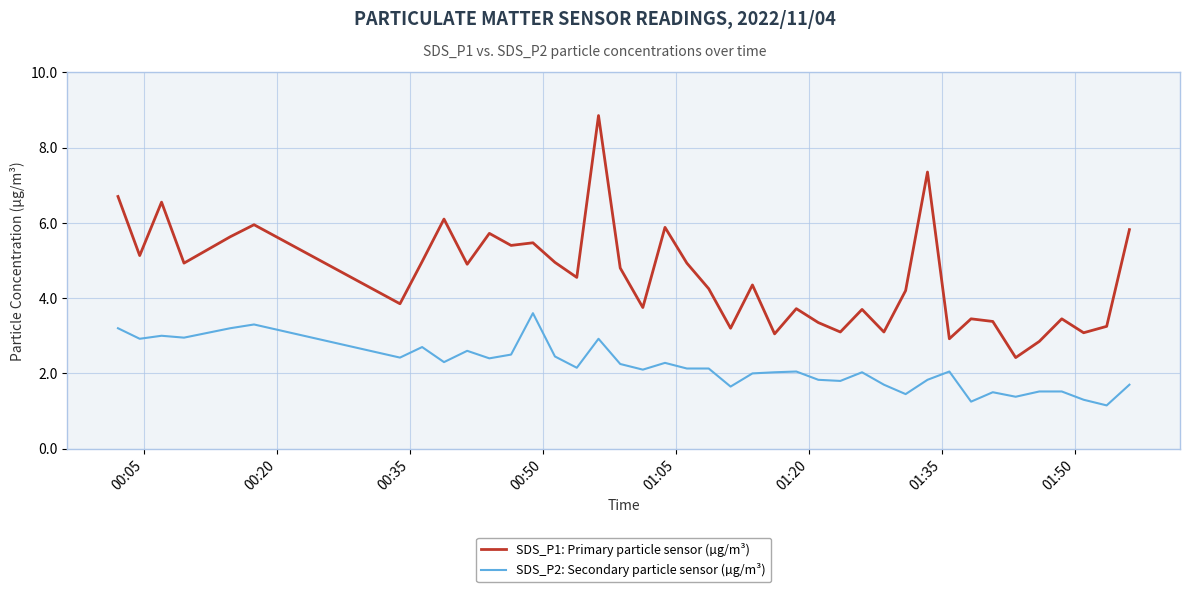

What is the difference between the maximum and minimum values in the SDS_P1: Primary particle sensor (µg/m³) series?

6.4